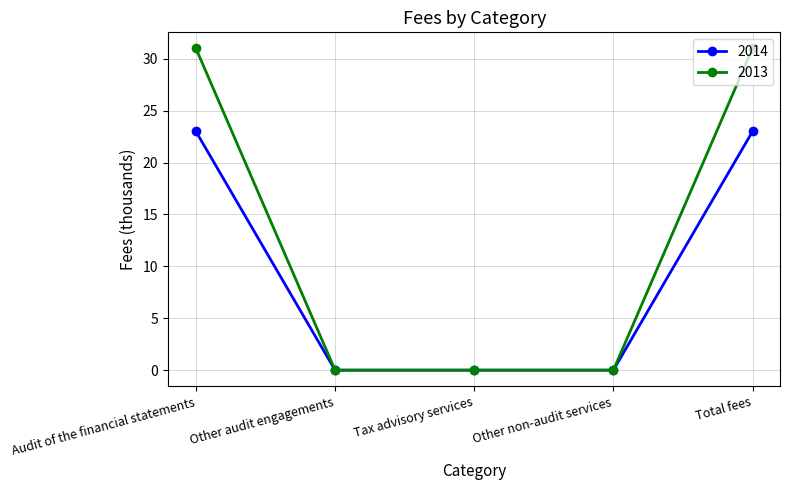

What is the difference between the highest and lowest values at Total fees?

8